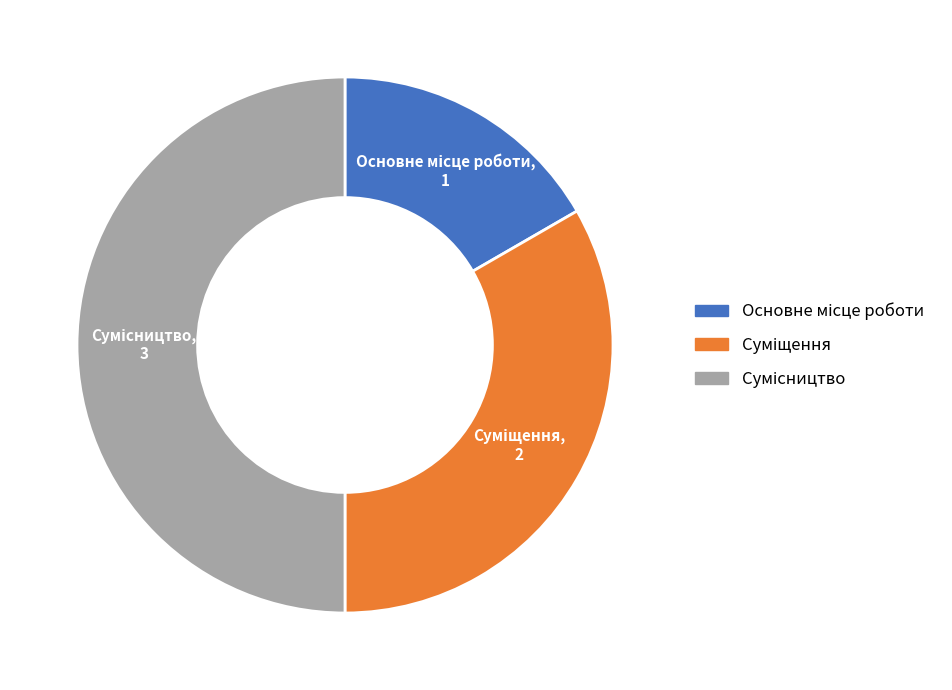

What is the ratio of the value at Сумісництво to the value at Основне місце роботи?

3.0